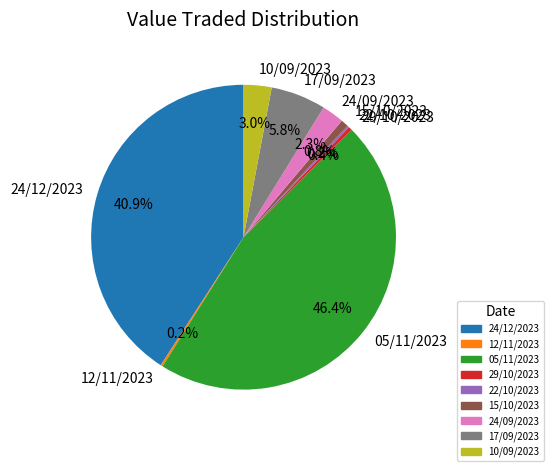

Does 24/09/2023 account for over 50% of the chart?

No